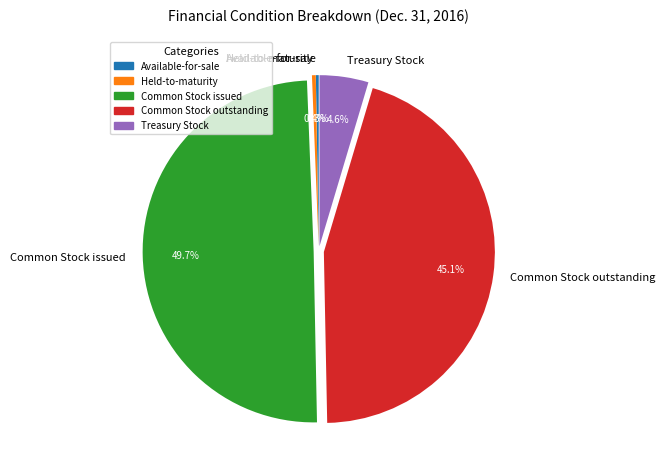

Which has a higher value, Held-to-maturity or Treasury Stock?

Treasury Stock